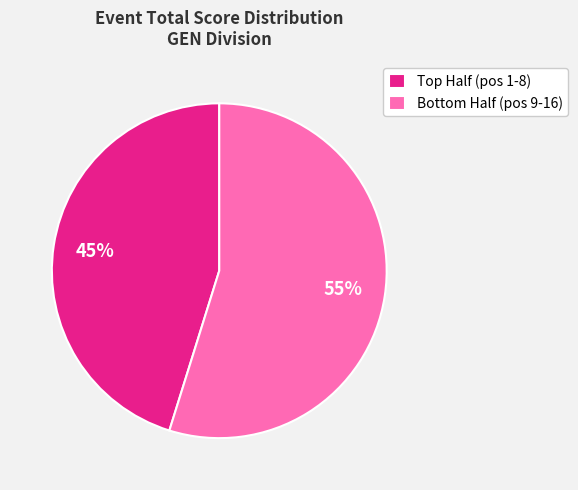

To the nearest percent, what is the difference between the largest and smallest slice percentages?

10%